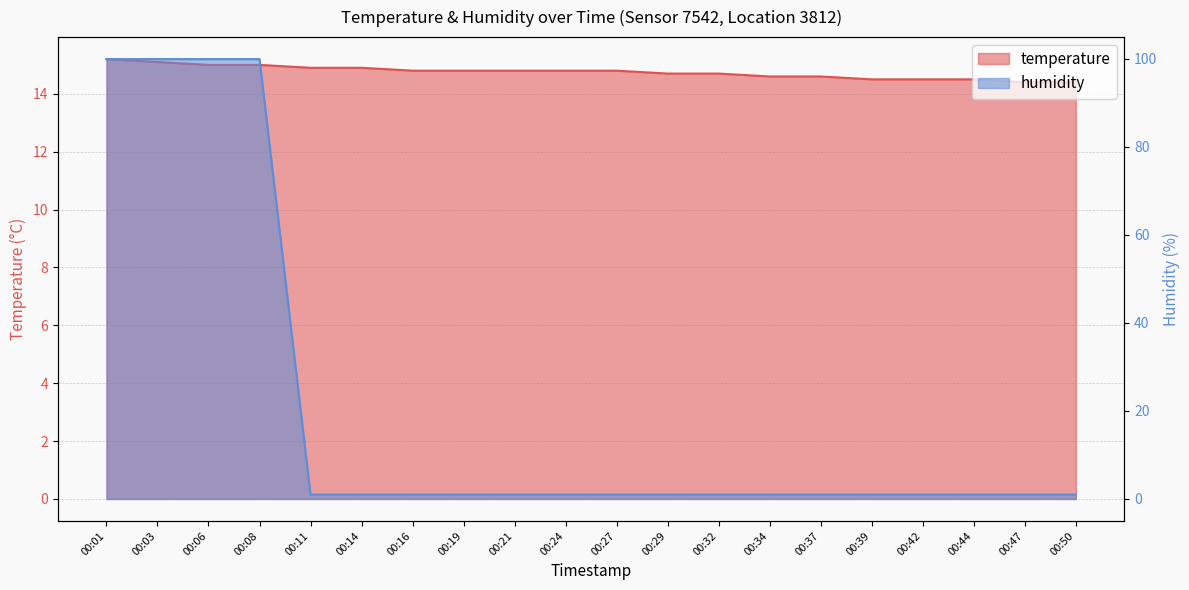

True or false: humidity has more than 1 interior local peaks.

False